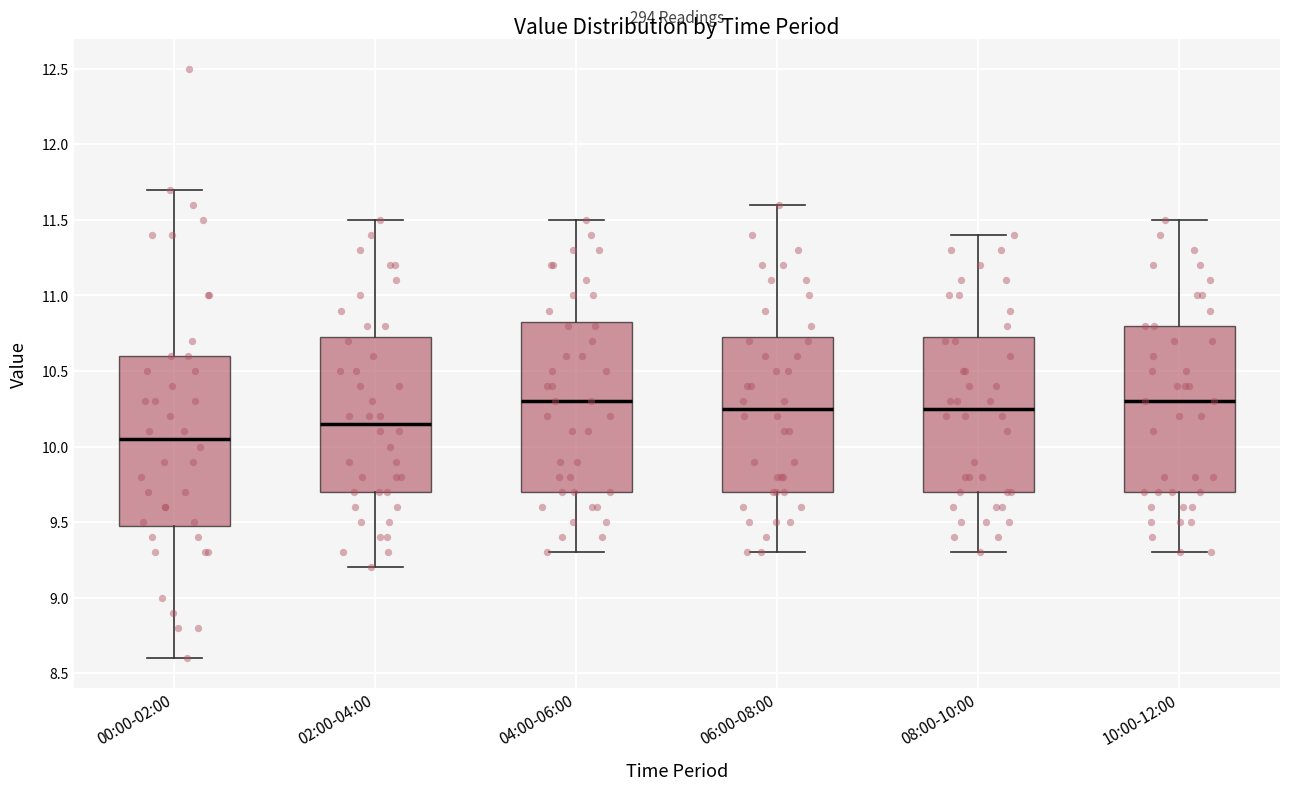

Where does the median line of the box for 02:00-04:00 sit on the y-axis? The values are not printed on the chart, so give them approximately, as read against the axis.

10.15